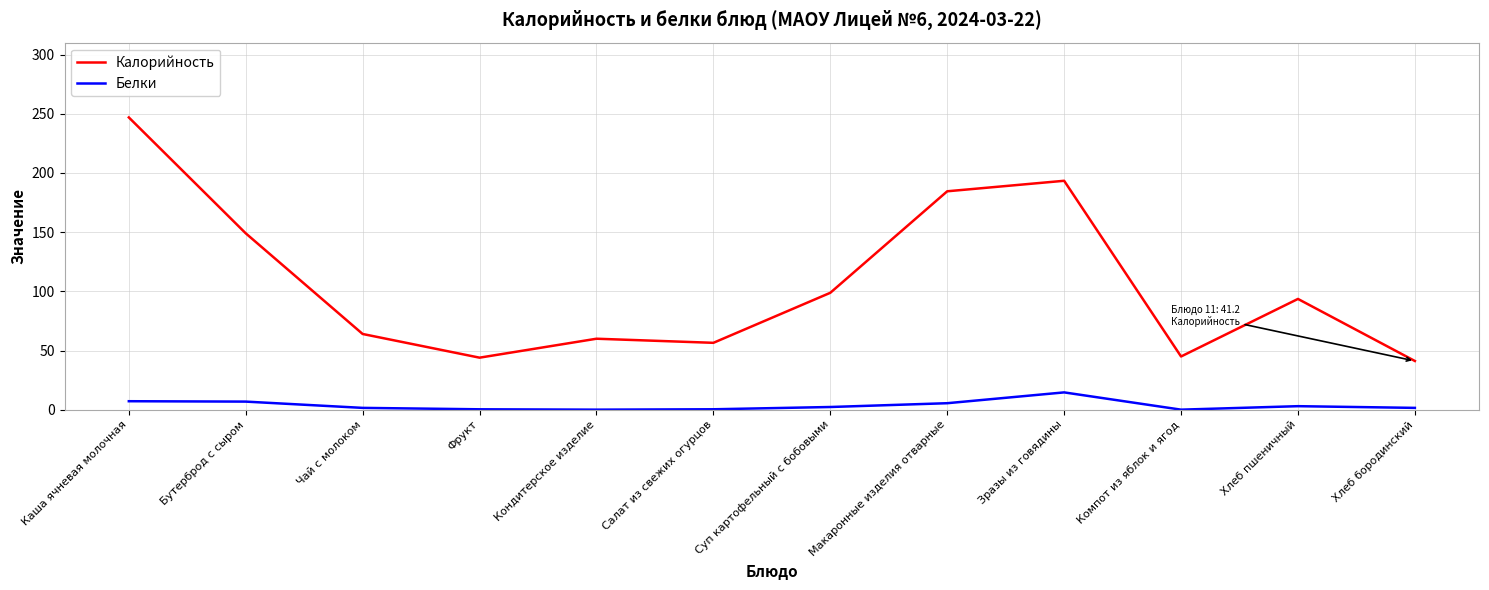

True or false: Белки and Калорийность intersect in this chart.

False